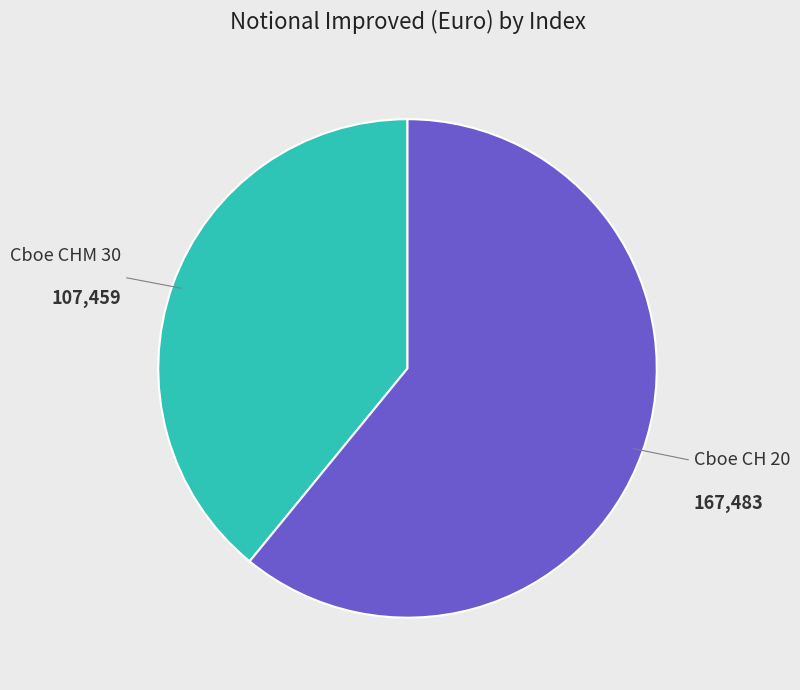

Combined, do Cboe CH 20 and Cboe CHM 30 account for over 50%?

Yes